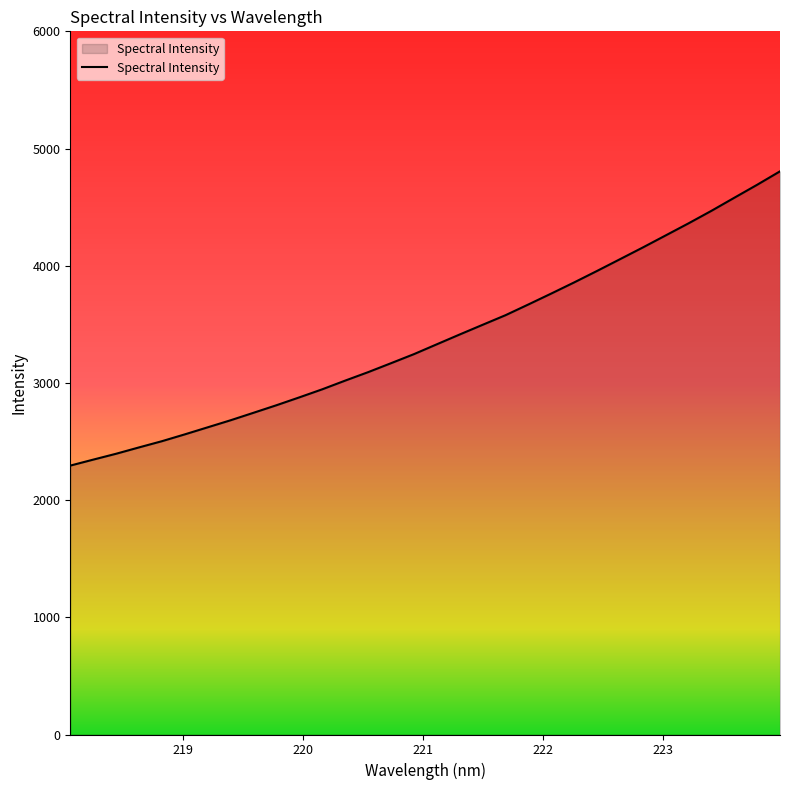

What is the difference between the maximum and minimum values?

2511.0